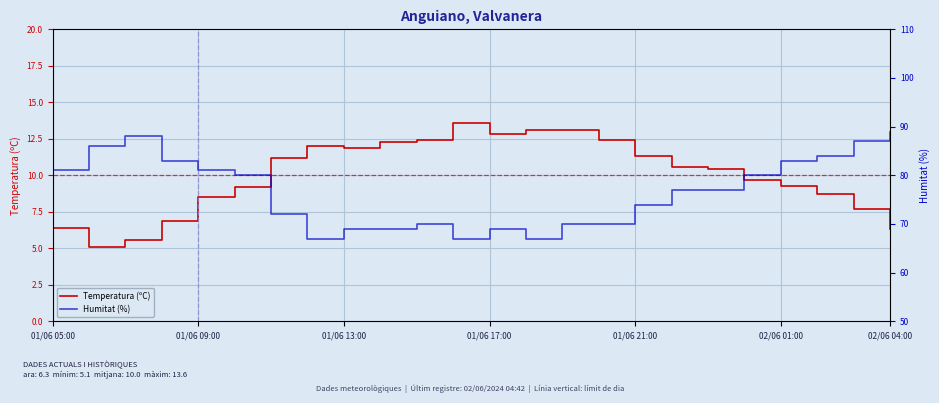

The Humitat (%) series shows 81.0 at 01/06 05:00. True or false?

True